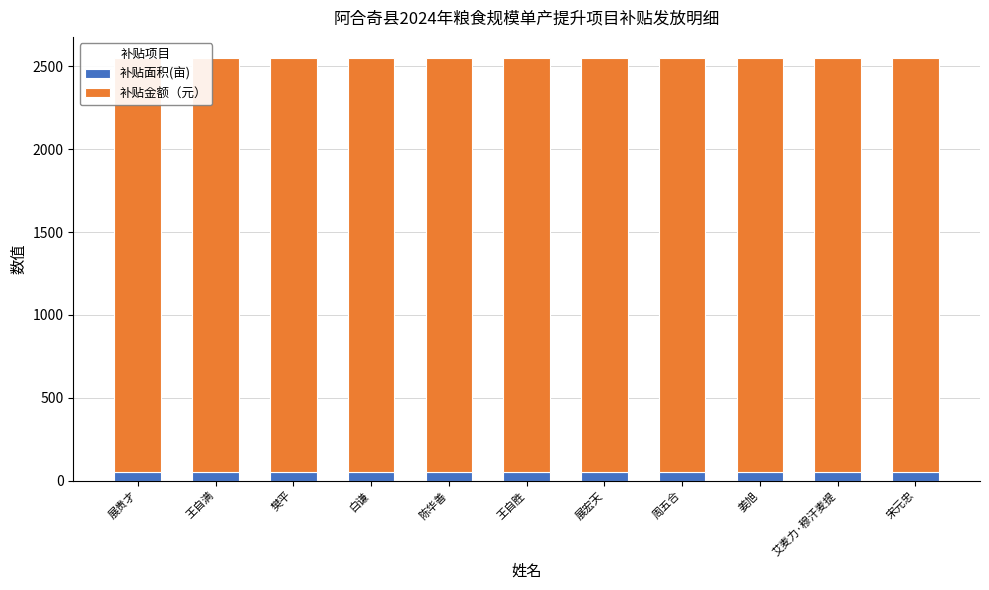

What is the label of the 9th bar from the left?

姜旭